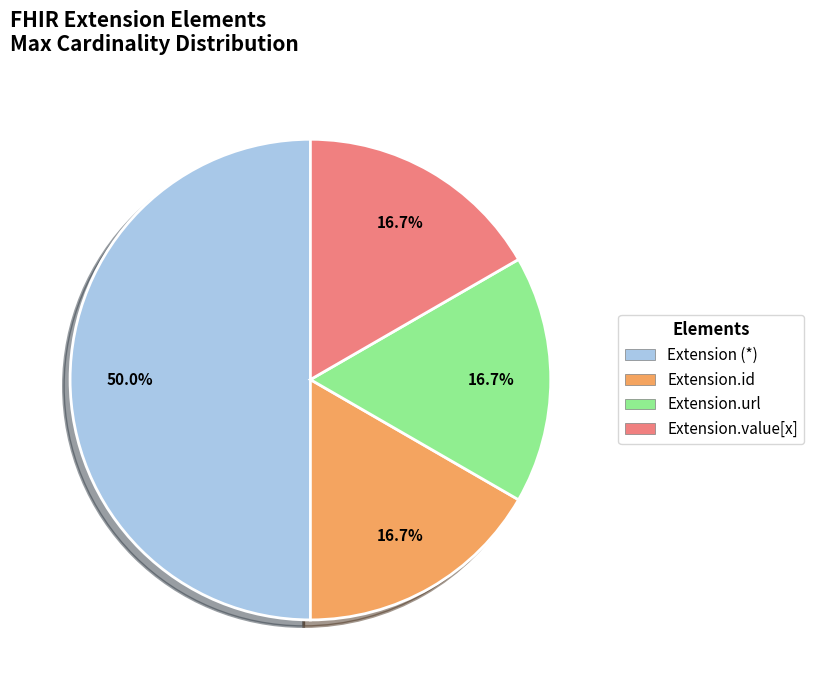

To the nearest percent, what is the average slice percentage?

25%